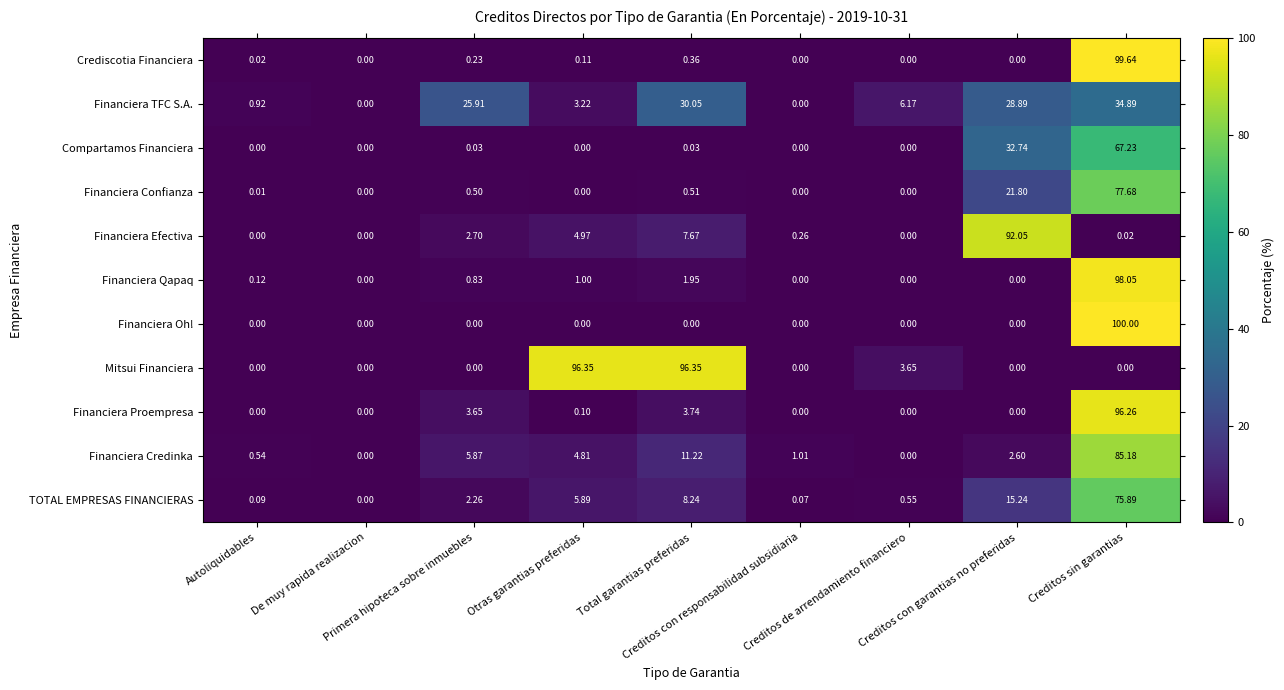

Which series has the widest spread of values?

Financiera Oh!